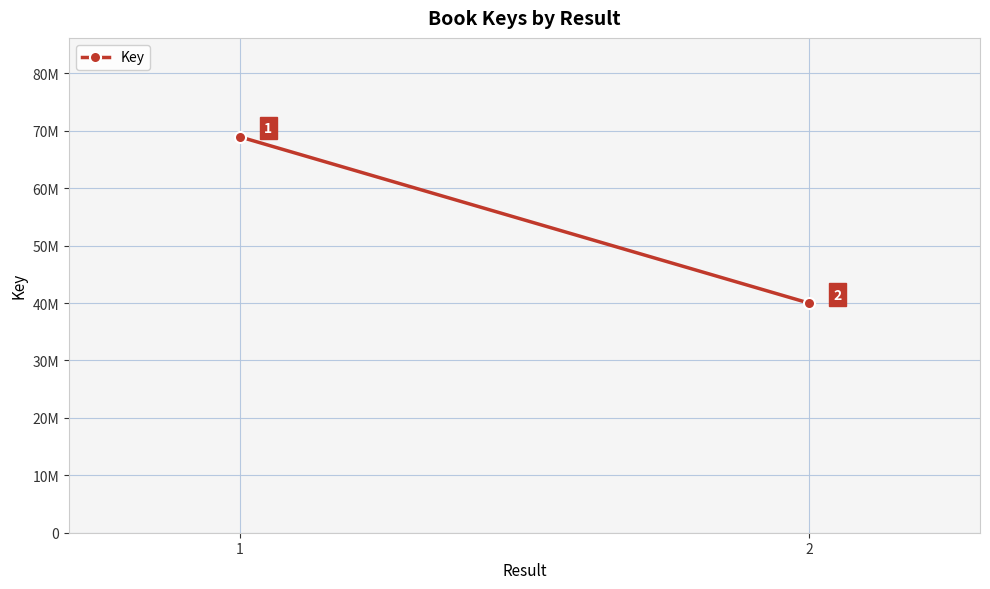

The chart shows a value of 39984523 at 2. True or false?

True